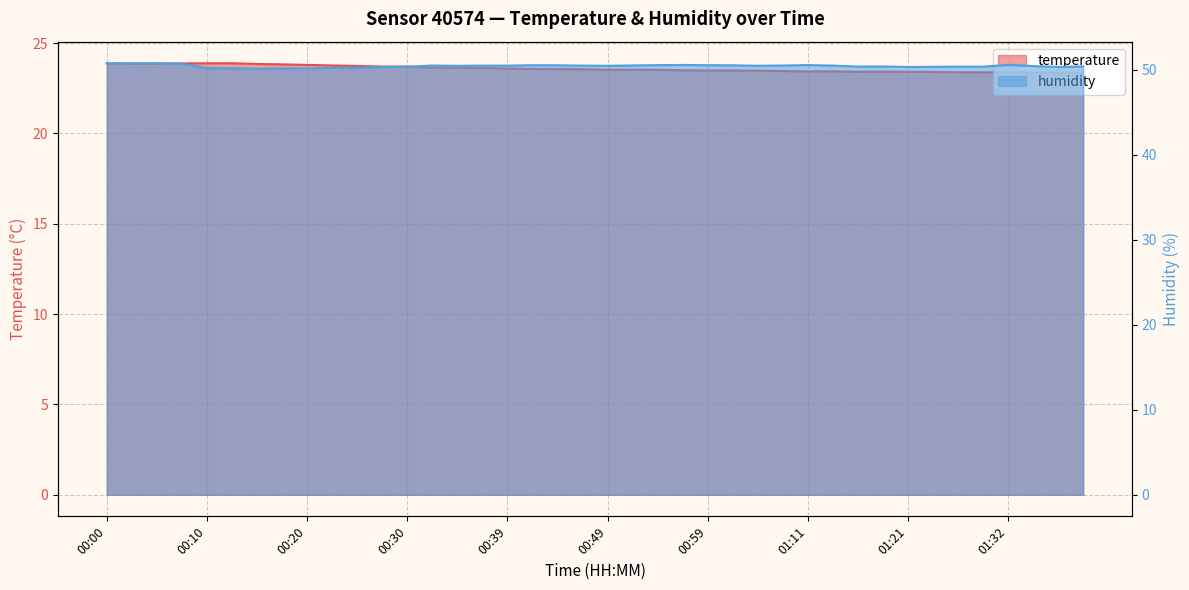

True or false: humidity and temperature cross at least once.

False